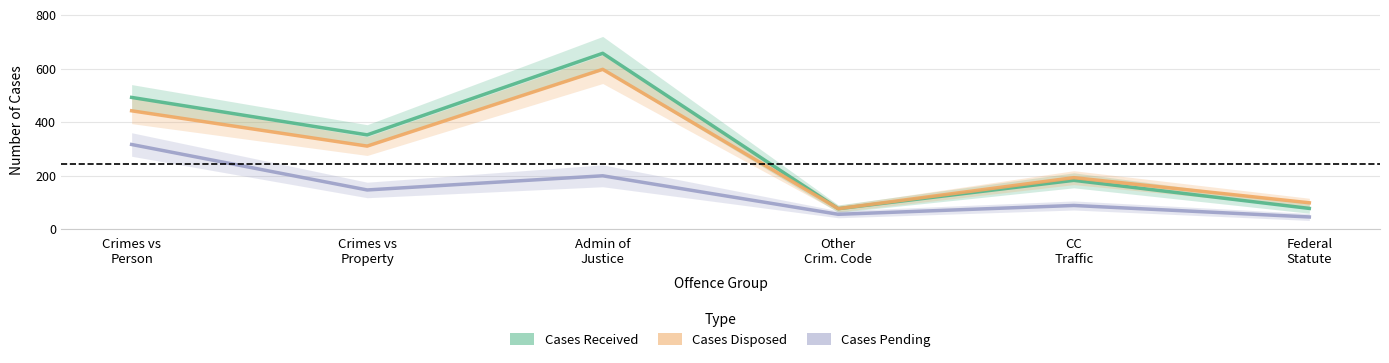

Where is the first local maximum for Cases Pending?

Admin of
Justice